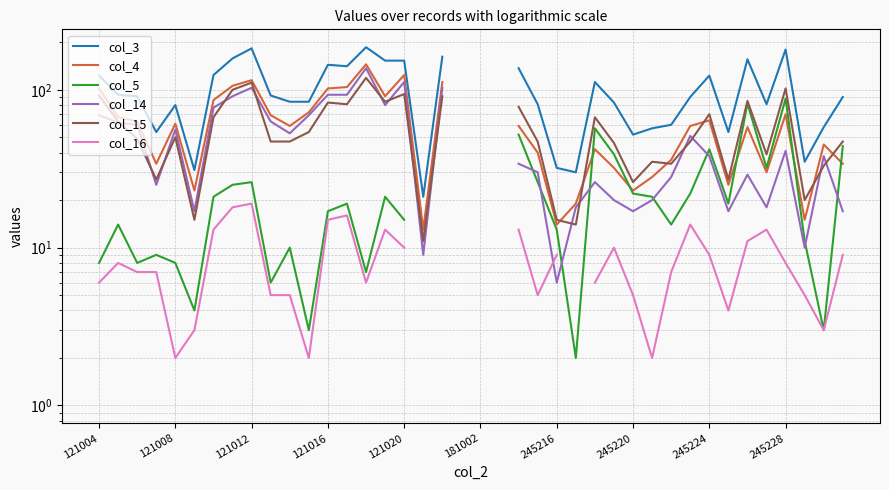

How many positive values does the col_16 series have?

35